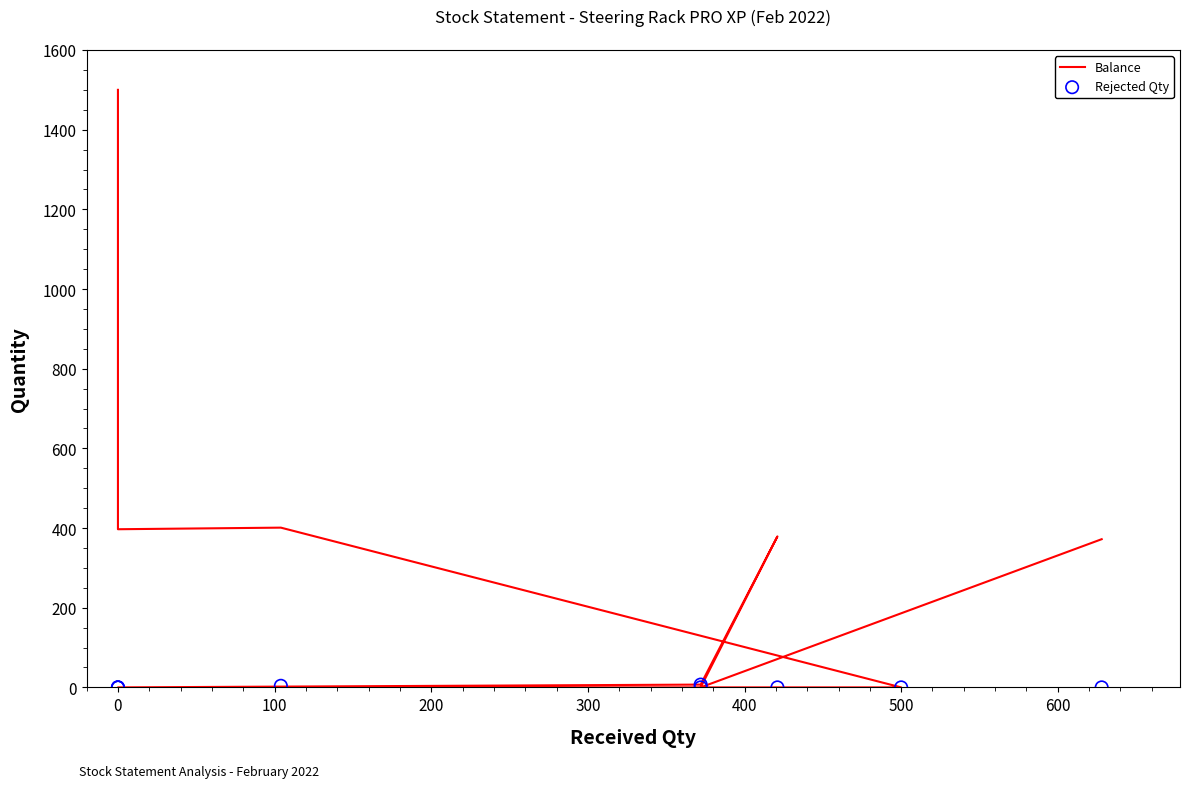

Which series reaches the maximum Y coordinate?

Balance